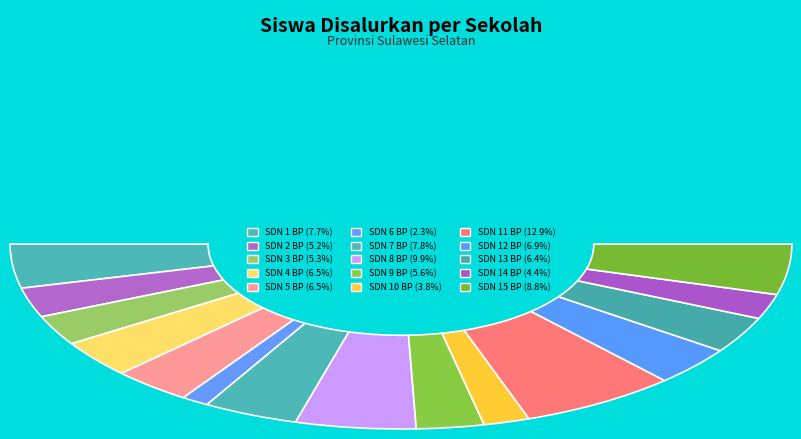

Is there a majority slice in this chart?

No